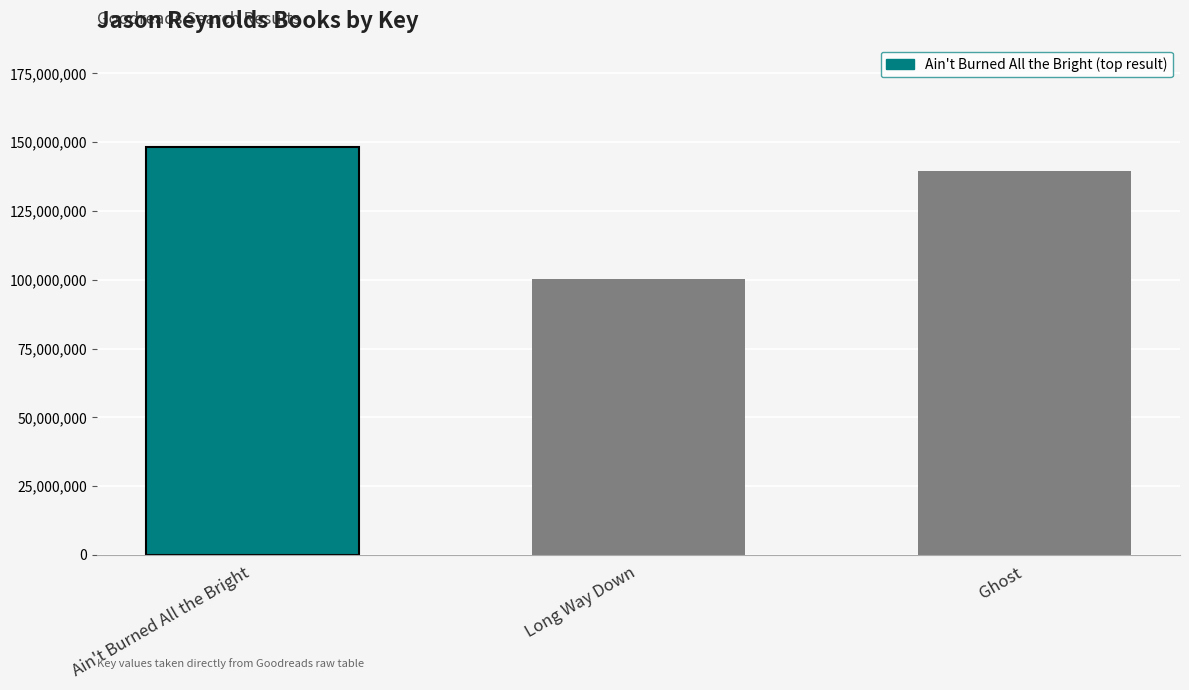

What is the difference between the values at Ghost and Ain't Burned All the Bright?

8720119